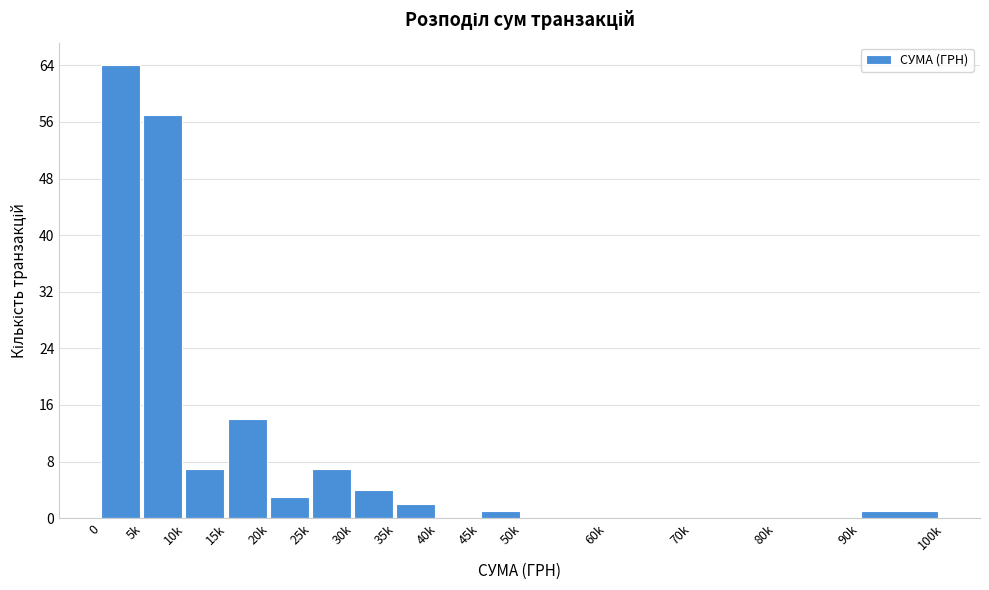

Reading right to left, list all the values displayed in this chart.

90k=1	80k=0	70k=0	60k=0	50k=0	45k=1	40k=0	35k=2	30k=4	25k=7	20k=3	15k=14	10k=7	5k=57	0=64